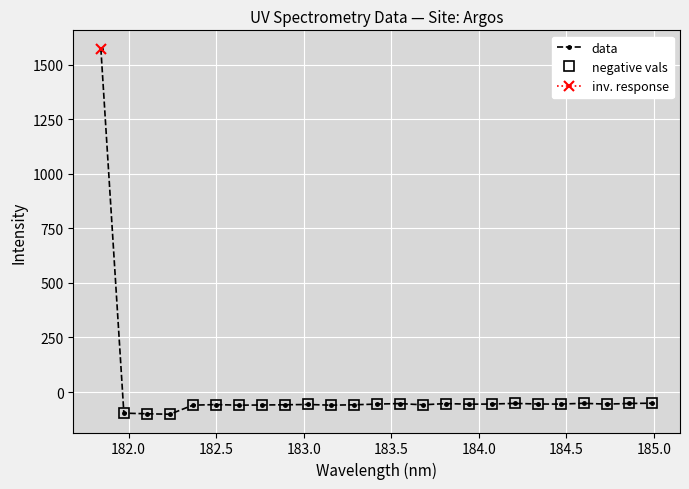

What is the value of the data point at the 23rd from the left?

-55.5